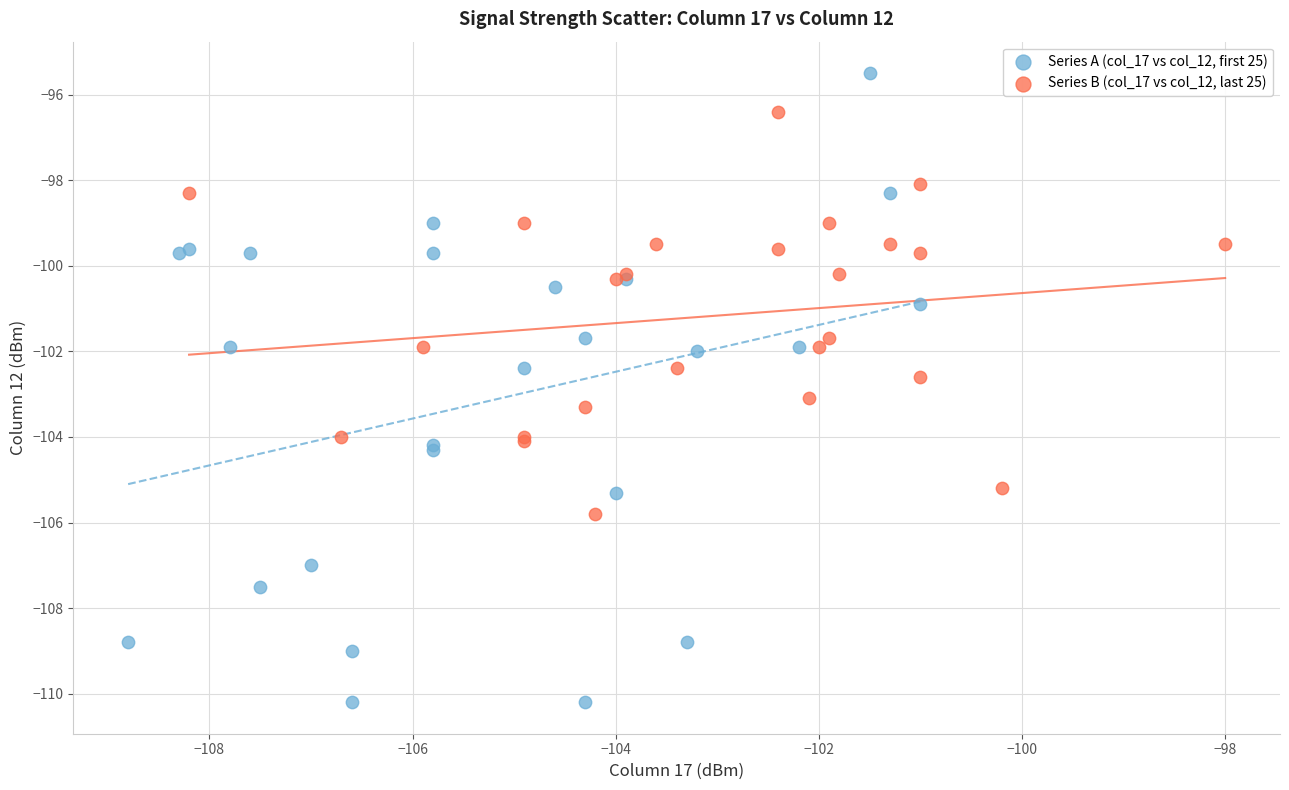

What are all the series names shown in the legend?

Series A (col_17 vs col_12, first 25), Series B (col_17 vs col_12, last 25)